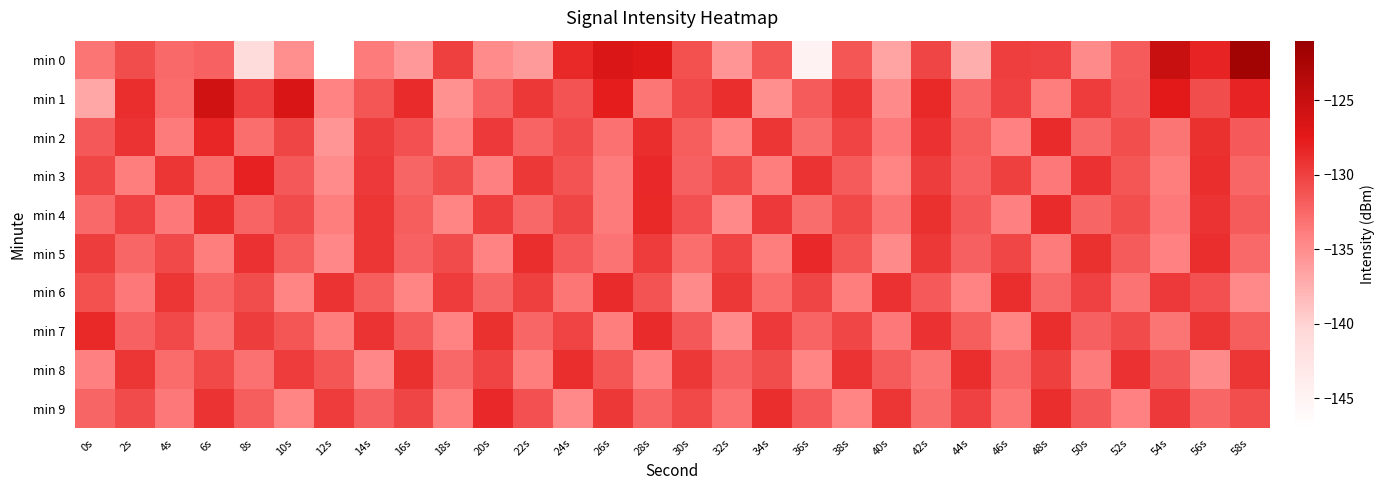

Reading left to right, extract all data points from this chart.

min 0: 0s=-133.4	2s=-130.8	4s=-132.6	6s=-132.2	8s=-141.2	10s=-135.1	12s=-147.3	14s=-133.7	16s=-135.7	18s=-130.0	20s=-134.8	22s=-136.0	24s=-128.4	26s=-126.6	28s=-127.1	30s=-131.0	32s=-135.5	34s=-131.3	36s=-144.8	38s=-131.3	40s=-136.6	42s=-130.3	44s=-137.4	46s=-129.9	48s=-130.1	50s=-134.8	52s=-131.8	54s=-125.1	56s=-128.2	58s=-121.8
min 1: 0s=-136.9	2s=-128.9	4s=-132.7	6s=-125.8	8s=-130.1	10s=-126.5	12s=-134.2	14s=-131.4	16s=-128.6	18s=-135.2	20s=-132.1	22s=-129.5	24s=-131.2	26s=-127.8	28s=-133.4	30s=-130.6	32s=-128.9	34s=-135.1	36s=-131.7	38s=-129.3	40s=-134.8	42s=-128.5	44s=-132.6	46s=-130.1	48s=-133.9	50s=-129.7	52s=-131.5	54s=-127.3	56s=-130.8	58s=-128.2
min 2: 0s=-131.5	2s=-129.2	4s=-133.7	6s=-128.4	8s=-132.9	10s=-130.3	12s=-135.6	14s=-129.8	16s=-131.1	18s=-134.3	20s=-129.6	22s=-132.2	24s=-130.7	26s=-133.1	28s=-128.8	30s=-131.9	32s=-134.5	34s=-129.4	36s=-132.8	38s=-130.2	40s=-133.6	42s=-129.1	44s=-131.8	46s=-134.2	48s=-128.7	50s=-132.5	52s=-130.9	54s=-133.3	56s=-129.0	58s=-131.6
min 3: 0s=-130.4	2s=-133.8	4s=-129.3	6s=-132.7	8s=-128.1	10s=-131.5	12s=-134.9	14s=-129.6	16s=-132.3	18s=-130.8	20s=-134.1	22s=-129.5	24s=-131.2	26s=-133.7	28s=-128.6	30s=-132.0	32s=-130.5	34s=-133.9	36s=-129.2	38s=-131.7	40s=-134.4	42s=-129.8	44s=-132.1	46s=-130.0	48s=-133.5	50s=-129.1	52s=-131.4	54s=-133.8	56s=-128.9	58s=-132.4
min 4: 0s=-132.6	2s=-130.1	4s=-133.5	6s=-128.8	8s=-132.2	10s=-130.7	12s=-134.0	14s=-129.3	16s=-131.8	18s=-134.4	20s=-129.9	22s=-132.5	24s=-130.3	26s=-133.7	28s=-128.5	30s=-131.1	32s=-134.7	34s=-129.6	36s=-132.8	38s=-130.5	40s=-133.2	42s=-129.0	44s=-131.5	46s=-134.1	48s=-128.7	50s=-132.3	52s=-130.9	54s=-133.6	56s=-129.2	58s=-131.7
min 5: 0s=-129.8	2s=-132.4	4s=-130.6	6s=-134.0	8s=-129.1	10s=-131.8	12s=-134.6	14s=-129.4	16s=-132.1	18s=-130.7	20s=-134.3	22s=-128.9	24s=-131.6	26s=-133.2	28s=-129.7	30s=-132.9	32s=-130.2	34s=-133.8	36s=-128.6	38s=-131.3	40s=-134.8	42s=-129.5	44s=-132.0	46s=-130.4	48s=-133.7	50s=-129.0	52s=-131.7	54s=-134.2	56s=-128.8	58s=-132.6
min 6: 0s=-131.0	2s=-133.6	4s=-129.4	6s=-132.2	8s=-130.8	10s=-134.4	12s=-129.2	14s=-131.9	16s=-134.5	18s=-129.7	20s=-132.3	22s=-130.0	24s=-133.4	26s=-128.7	28s=-131.2	30s=-134.8	32s=-129.5	34s=-132.7	36s=-130.3	38s=-133.9	40s=-129.1	42s=-131.6	44s=-134.3	46s=-128.9	48s=-132.5	50s=-130.1	52s=-133.2	54s=-129.6	56s=-131.1	58s=-134.7
min 7: 0s=-128.5	2s=-132.1	4s=-130.6	6s=-133.2	8s=-129.8	10s=-131.4	12s=-134.0	14s=-129.2	16s=-131.7	18s=-134.3	20s=-129.0	22s=-132.4	24s=-130.2	26s=-133.8	28s=-128.7	30s=-131.5	32s=-134.9	34s=-129.6	36s=-132.2	38s=-130.4	40s=-133.6	42s=-129.1	44s=-131.8	46s=-134.4	48s=-128.8	50s=-132.0	52s=-130.7	54s=-133.3	56s=-129.4	58s=-131.9
min 8: 0s=-134.1	2s=-129.3	4s=-132.7	6s=-130.5	8s=-133.1	10s=-129.7	12s=-131.3	14s=-134.6	16s=-129.0	18s=-132.5	20s=-130.2	22s=-133.9	24s=-128.8	26s=-131.4	28s=-134.2	30s=-129.5	32s=-132.1	34s=-130.8	36s=-134.4	38s=-129.2	40s=-131.7	42s=-133.3	44s=-128.9	46s=-132.6	48s=-130.0	50s=-133.7	52s=-129.1	54s=-131.5	56s=-134.8	58s=-129.4
min 9: 0s=-132.3	2s=-130.7	4s=-133.5	6s=-129.2	8s=-131.8	10s=-134.5	12s=-129.7	14s=-132.0	16s=-130.3	18s=-133.9	20s=-128.6	22s=-131.1	24s=-134.7	26s=-129.5	28s=-132.2	30s=-130.5	32s=-133.1	34s=-128.8	36s=-131.6	38s=-134.4	40s=-129.3	42s=-132.8	44s=-130.1	46s=-133.4	48s=-128.9	50s=-131.5	52s=-134.2	54s=-129.6	56s=-132.4	58s=-130.9